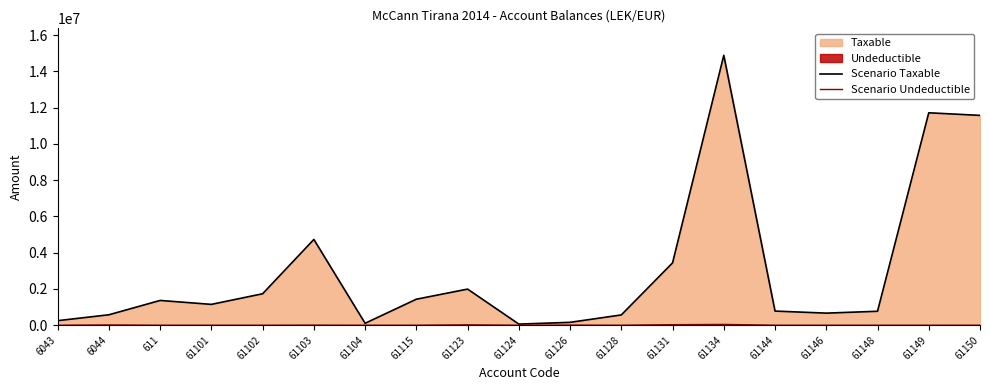

Reading right to left, transcribe all the data shown in this chart.

Scenario Taxable: 61150=11574631.1	61149=11717876.6	61148=769080.9	61146=666085.5	61144=779642.1	61134=14887859.8	61131=3437988.5	61128=567460.5	61126=157990.0	61124=61813.2	61123=1991862.2	61115=1433753.2	61104=105900.0	61103=4731146.9	61102=1735151.5	61101=1149043.7	611=1366068.5	6044=575296.9	6043=250227.1
Scenario Undeductible: 61150=0.0	61149=0.0	61148=0.0	61146=0.0	61144=0.0	61134=43299.0	61131=28000.0	61128=0.0	61126=5100.0	61124=0.0	61123=18500.0	61115=250.0	61104=0.0	61103=3920.0	61102=0.0	61101=0.0	611=0.0	6044=12822.0	6043=0.0